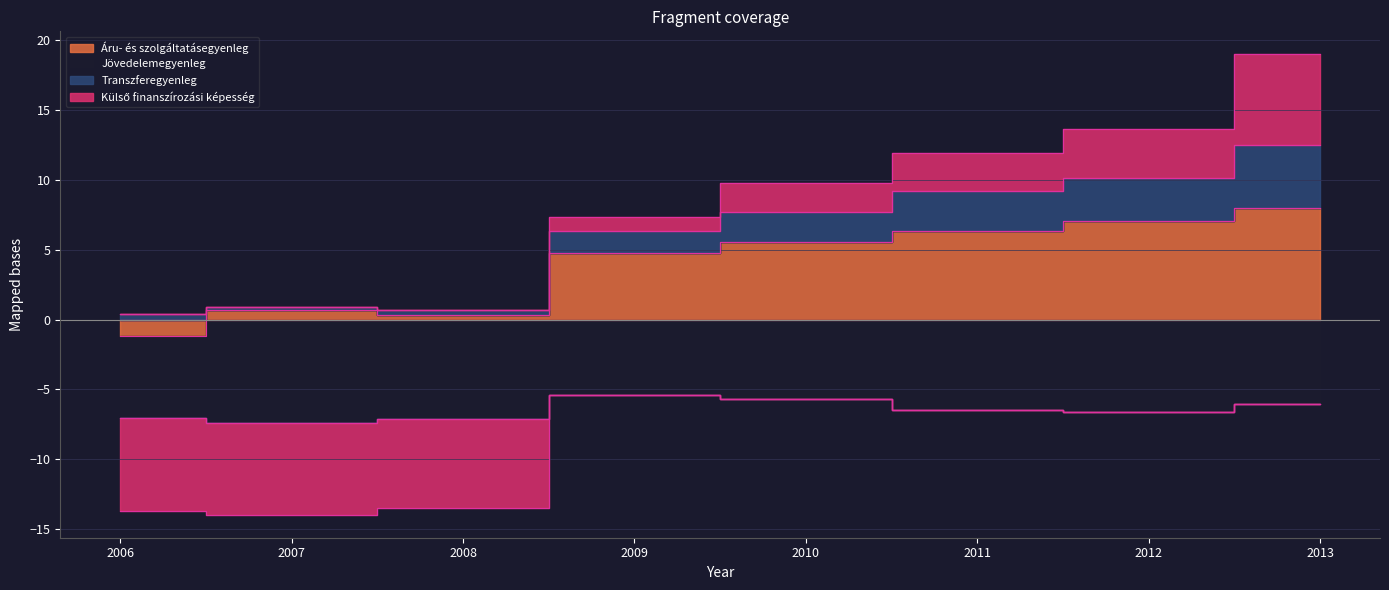

The Áru- és szolgáltatásegyenleg series shows 0.3 at 2008. True or false?

True